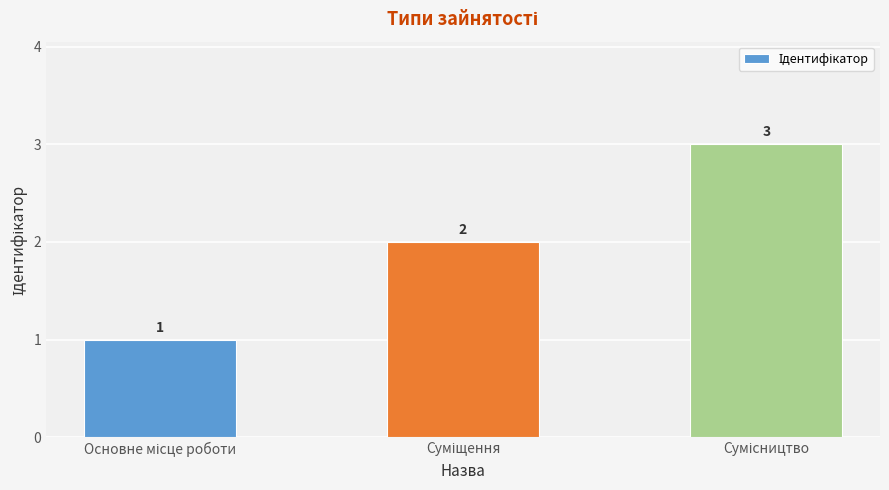

What is the average value?

2